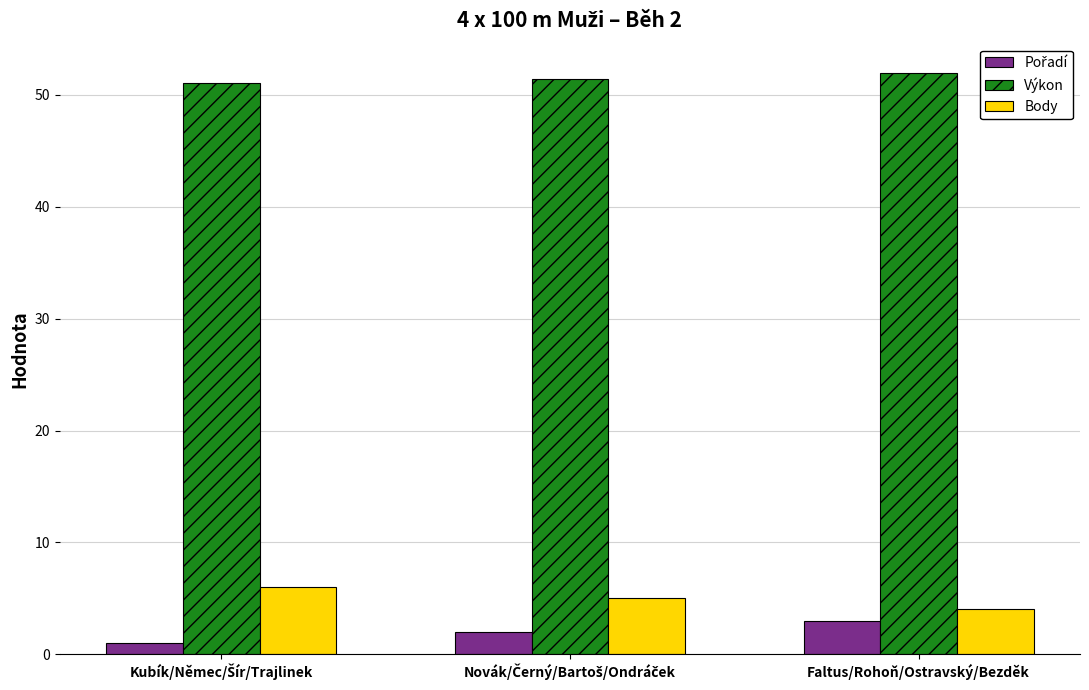

At how many categories does at least one series exceed 42?

3